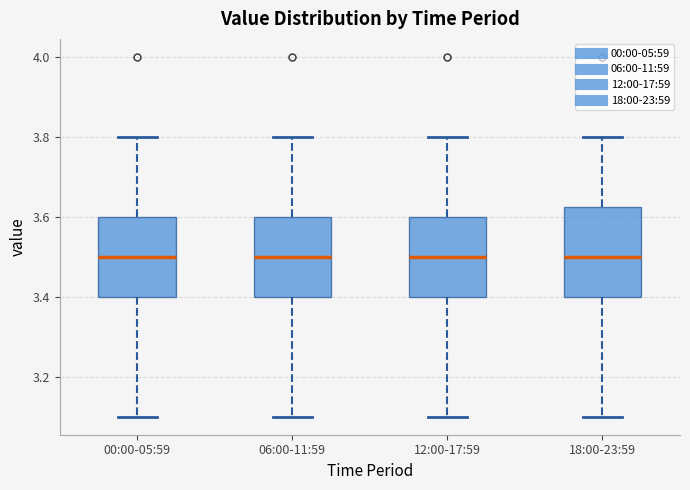

Where does the upper whisker of the box for 18:00-23:59 end on the y-axis? The values are not printed on the chart, so give them approximately, as read against the axis.

3.80